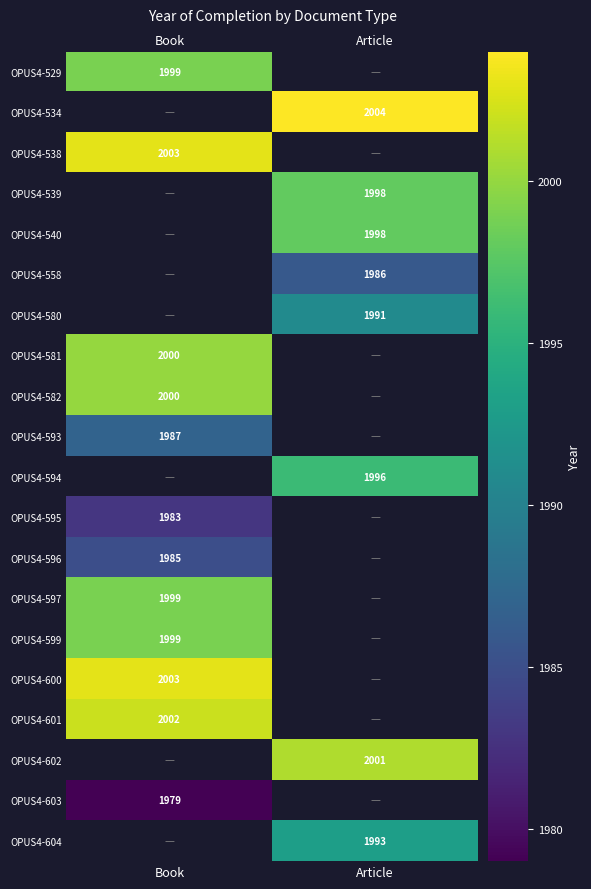

The value of OPUS4-601 at Book is 663. True or false?

False